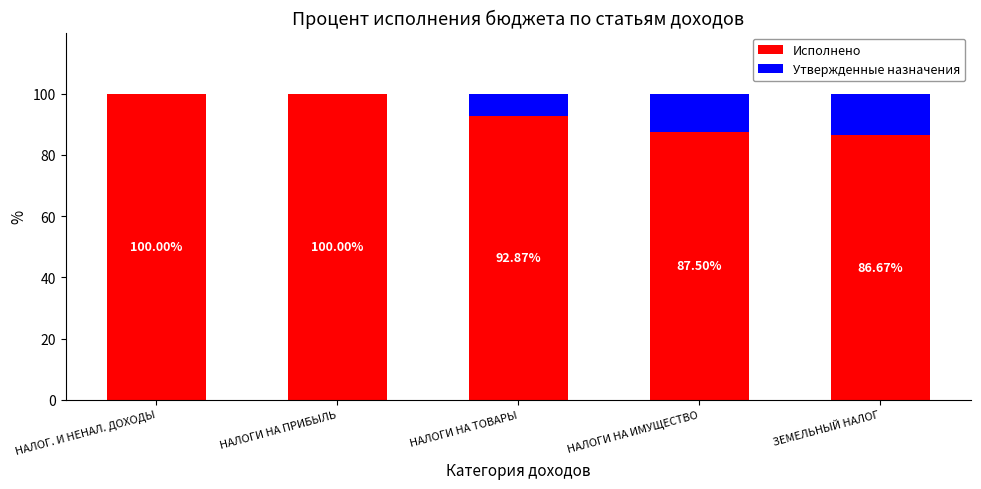

What is the total value across all series at НАЛОГ. И НЕНАЛ. ДОХОДЫ?

100.0